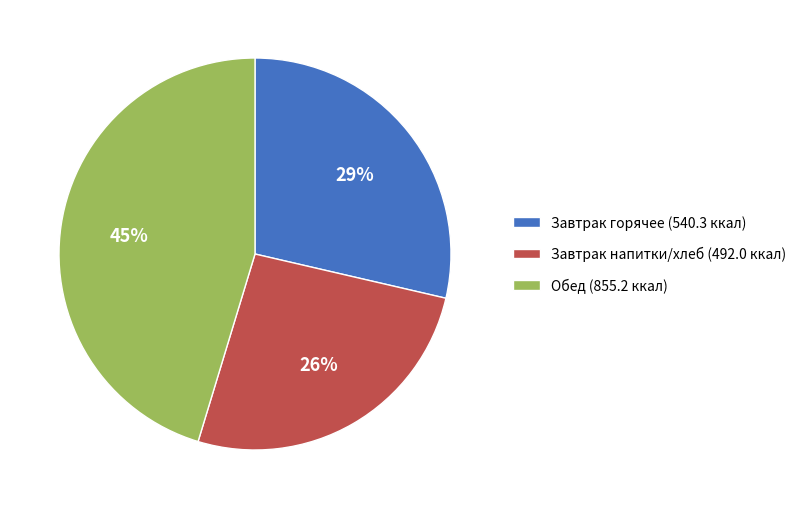

True or false: Обед (855.2 ккал) accounts for 59% of the total.

False